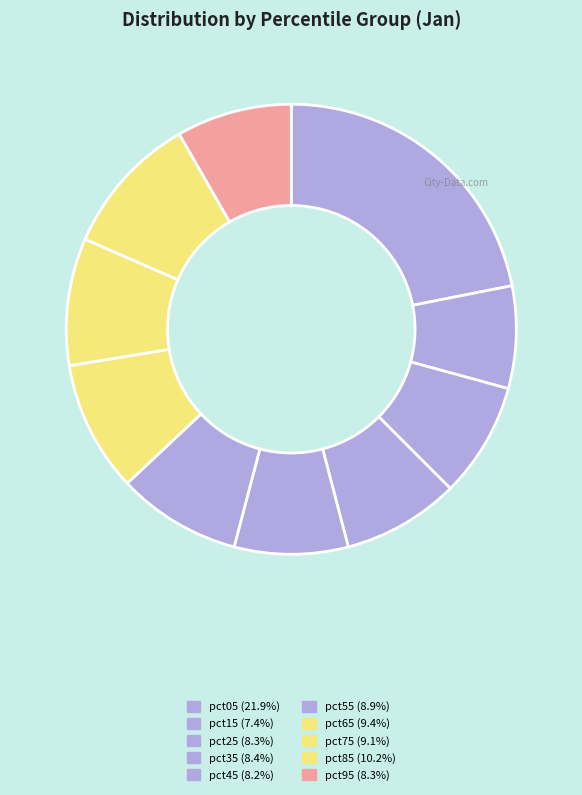

What percentage is the pct55 slice, to the nearest percent?

9%